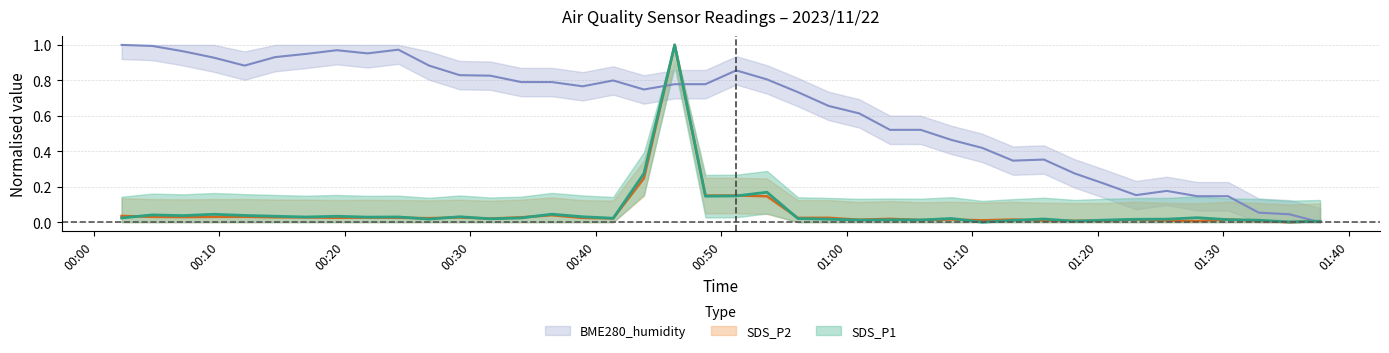

Reading left to right, list all the values displayed in this chart.

SDS_P1: 0.0	0.0	0.0	0.0	0.0	0.0	0.0	0.0	0.0	0.0	0.0	0.0	0.0	0.0	0.0	0.0	0.0	0.3	1.0	0.1	0.1	0.2	0.0	0.0	0.0	0.0	0.0	0.0	0.0	0.0	0.0	0.0	0.0	0.0	0.0	0.0	0.0	0.0	0.0	0.0
SDS_P2: 0.0	0.0	0.0	0.0	0.0	0.0	0.0	0.0	0.0	0.0	0.0	0.0	0.0	0.0	0.0	0.0	0.0	0.2	1.0	0.2	0.2	0.1	0.0	0.0	0.0	0.0	0.0	0.0	0.0	0.0	0.0	0.0	0.0	0.0	0.0	0.0	0.0	0.0	0.0	0.0
BME280_humidity: 1.0	1.0	1.0	0.9	0.9	0.9	0.9	1.0	1.0	1.0	0.9	0.8	0.8	0.8	0.8	0.8	0.8	0.7	0.8	0.8	0.9	0.8	0.7	0.7	0.6	0.5	0.5	0.5	0.4	0.3	0.4	0.3	0.2	0.2	0.2	0.1	0.1	0.1	0.0	0.0